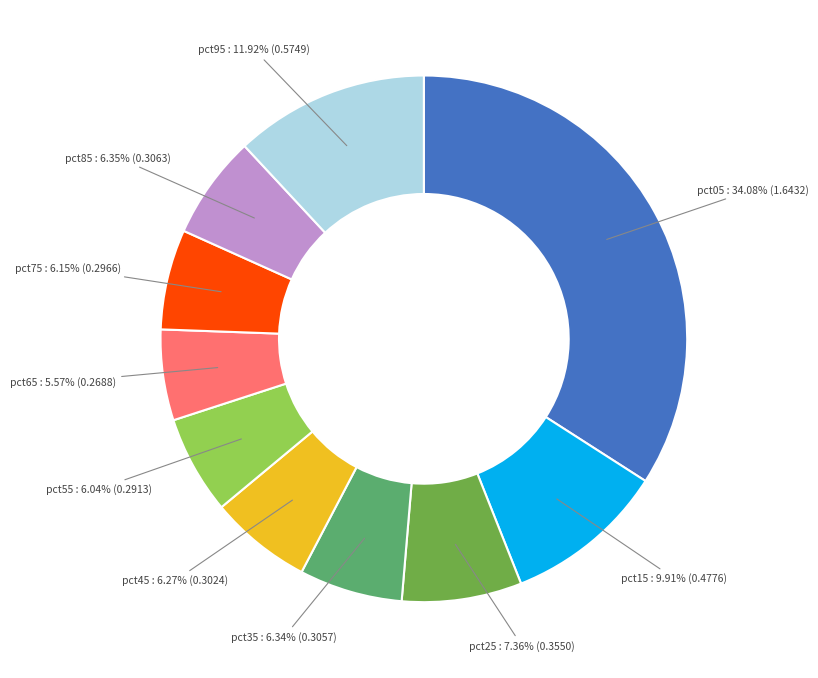

Does any single category account for the majority?

No